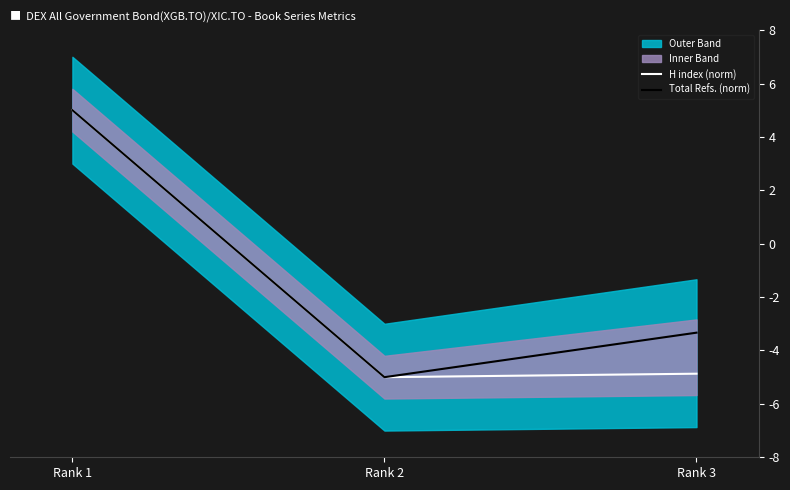

How many negative values does the Total Refs. (norm) series have?

2